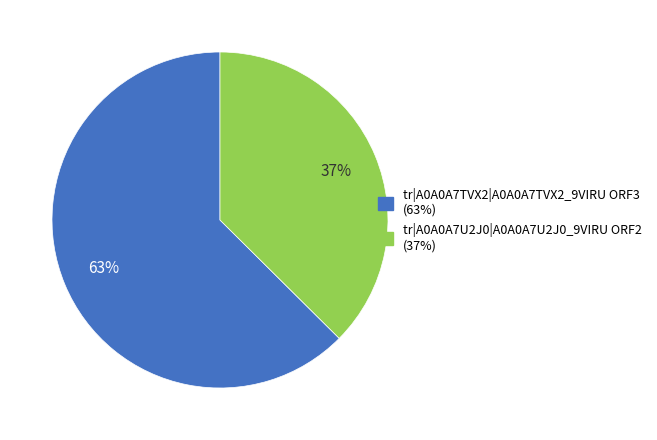

Is the sum of tr|A0A0A7U2J0|A0A0A7U2J0_9VIRU ORF2 and tr|A0A0A7TVX2|A0A0A7TVX2_9VIRU ORF3 greater than half?

Yes